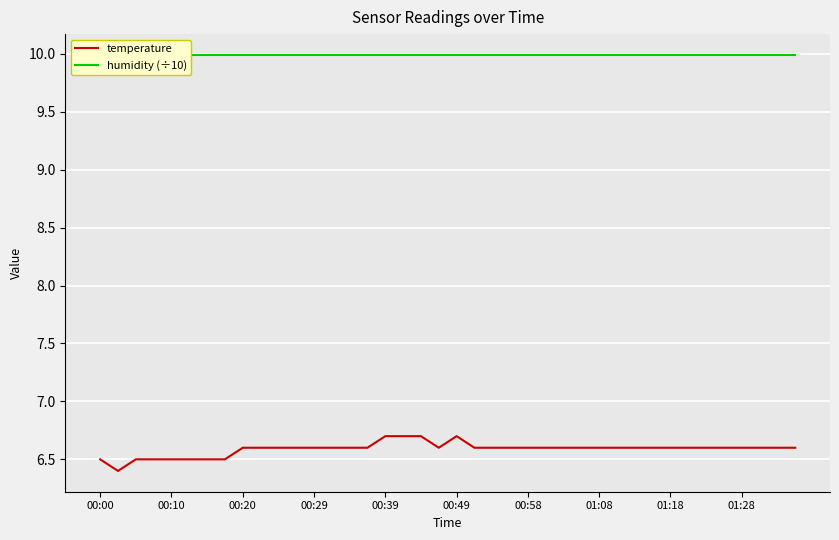

What is the lowest value of the temperature series?

6.4